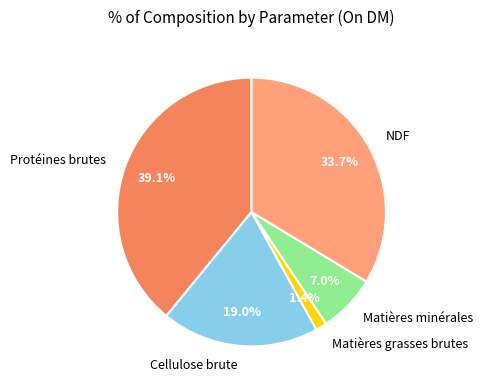

What percentage is the Cellulose brute slice, to the nearest percent?

19%